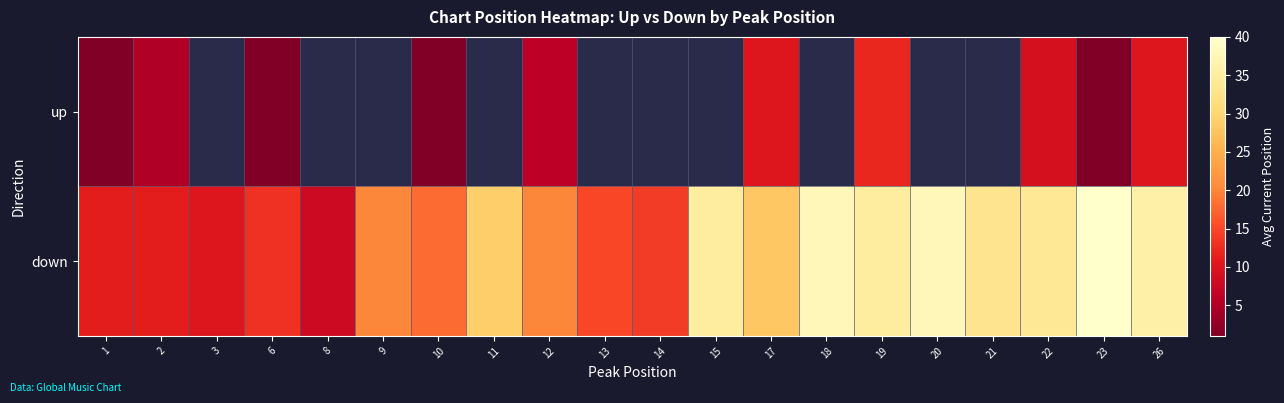

At how many categories does at least one series exceed 38?

1